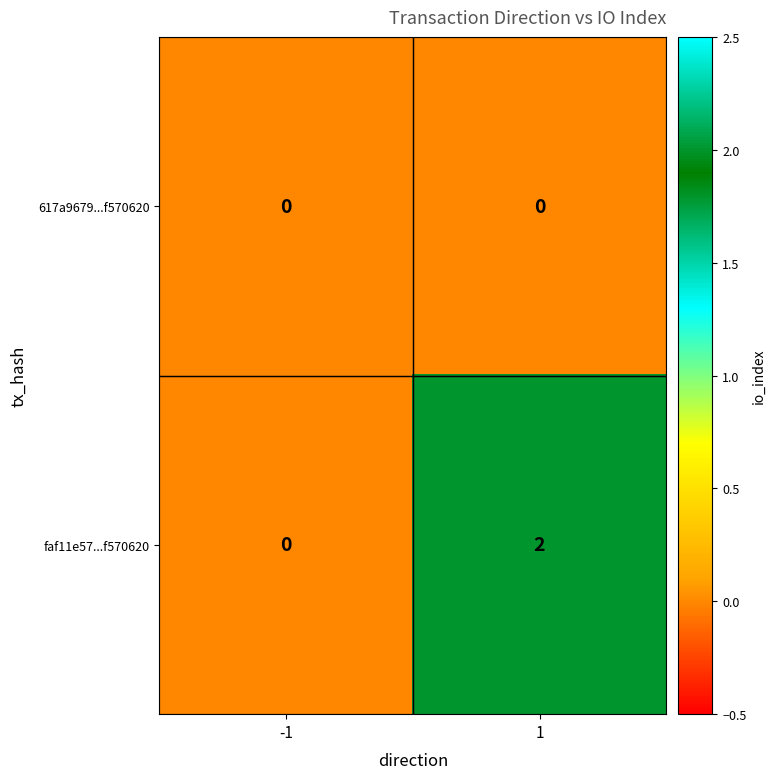

Rank the series by their maximum value, from highest to lowest.

faf11e57...f570620, 617a9679...f570620